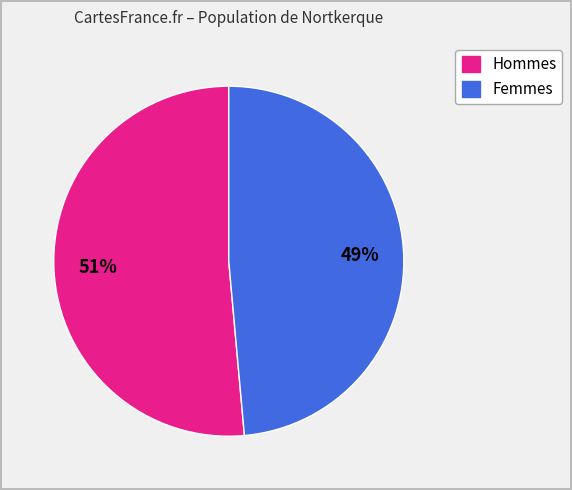

Does any single category account for the majority?

Yes